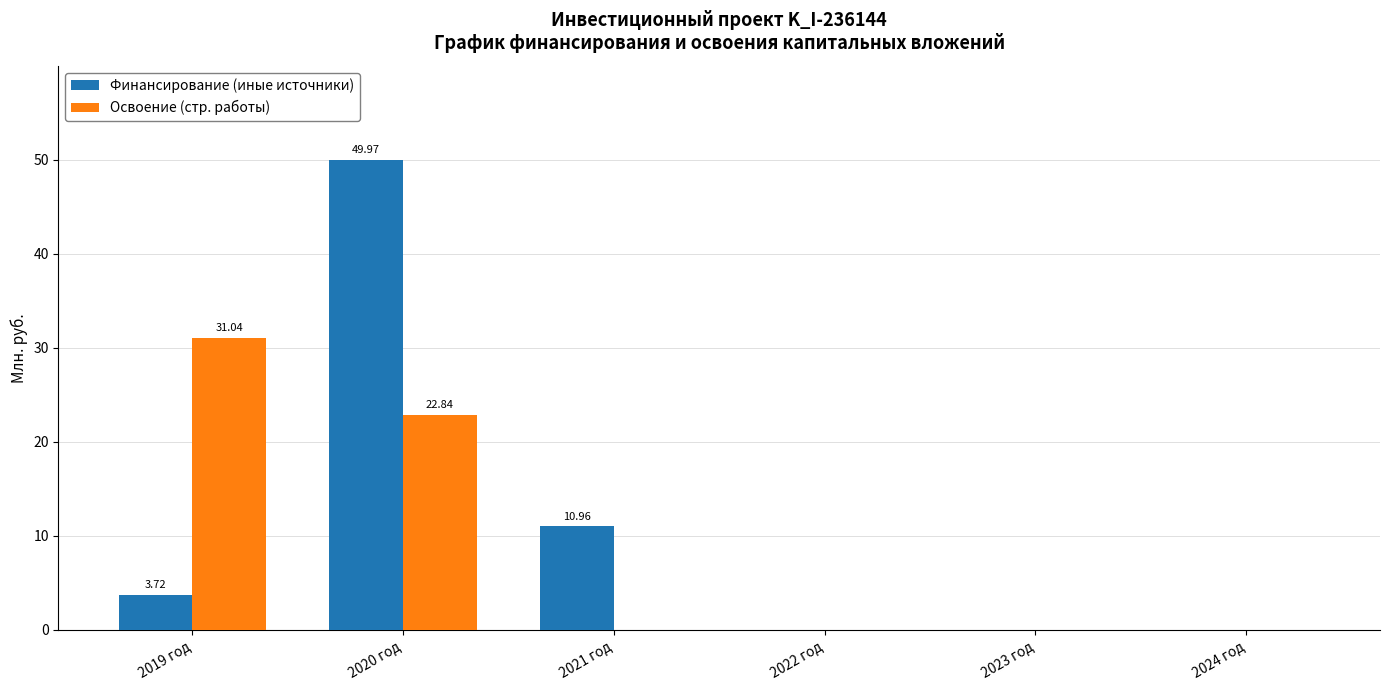

How many groups of bars are there?

6